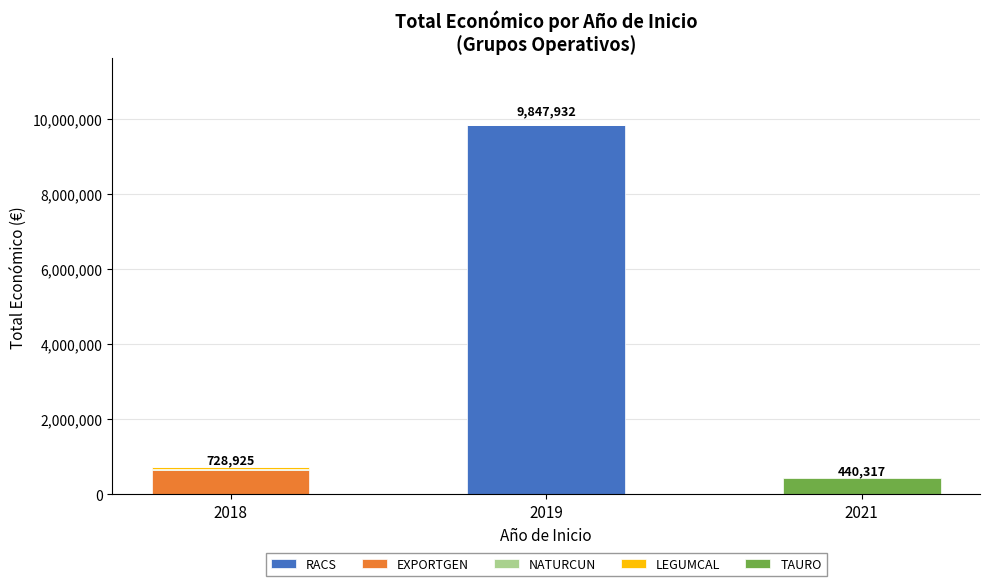

What is the highest value of the RACS series?

9847932